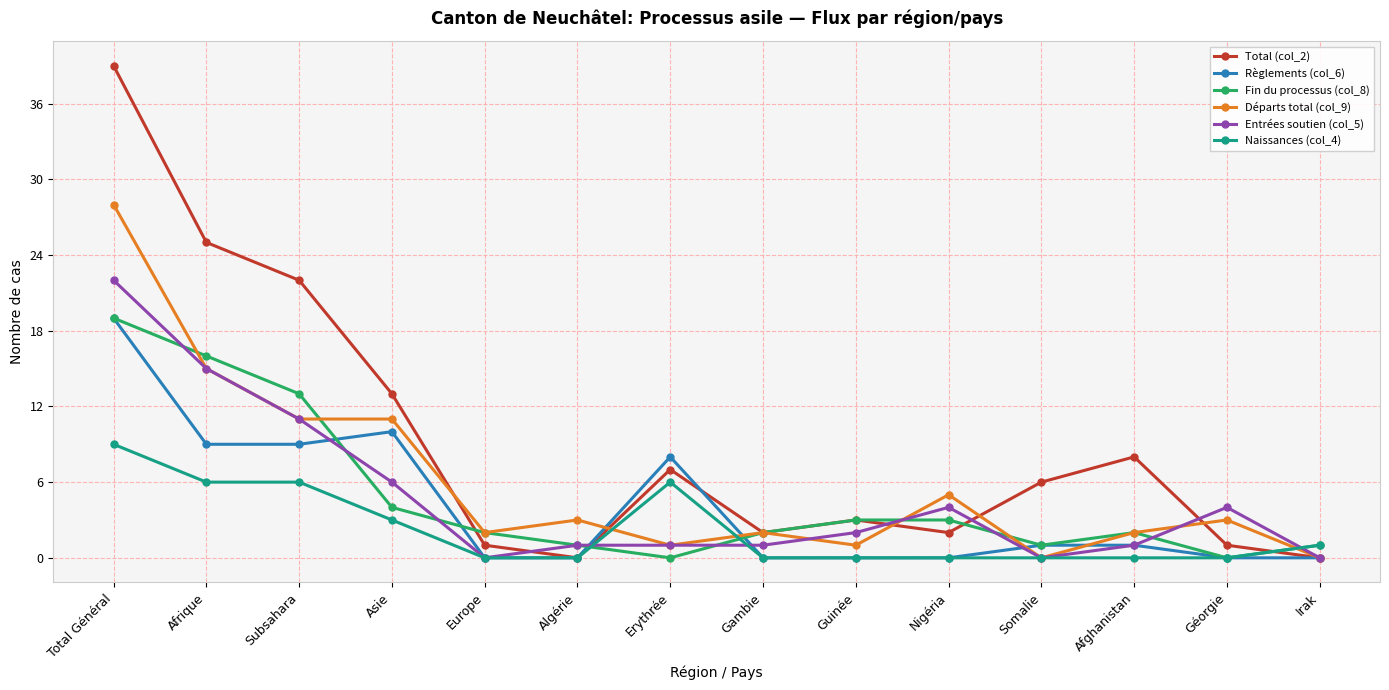

What is the label of the 14th point from the left?

Irak